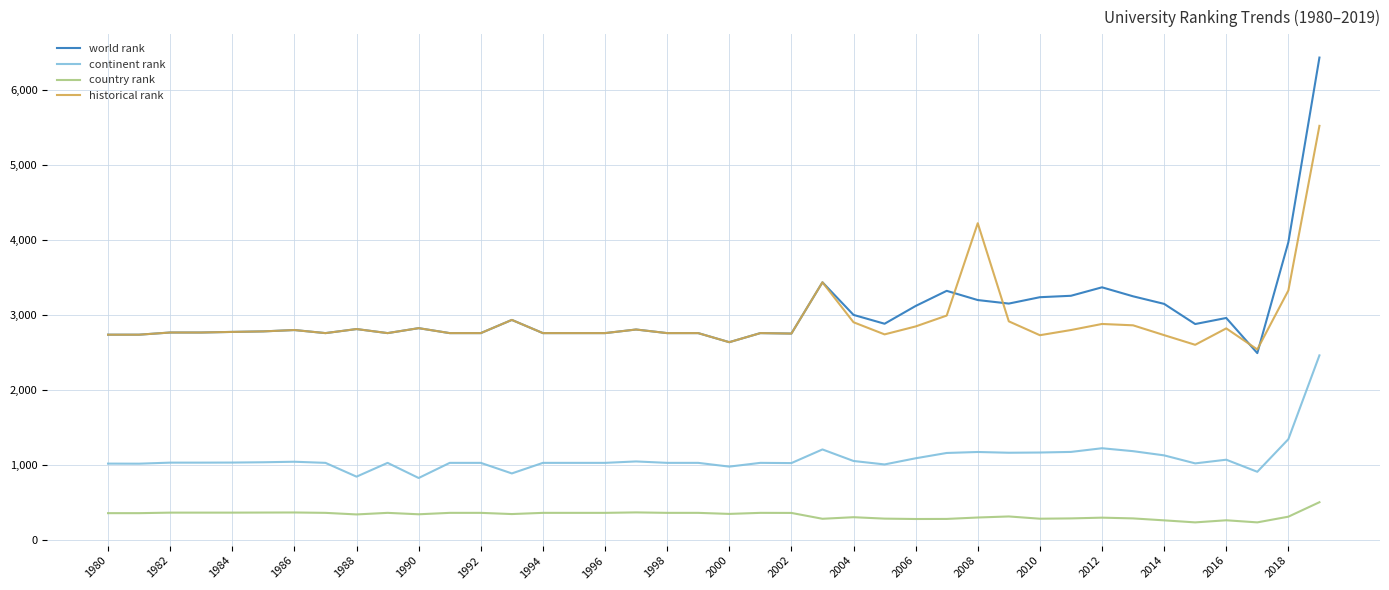

Rank the series by their maximum value, from highest to lowest.

world rank, historical rank, continent rank, country rank